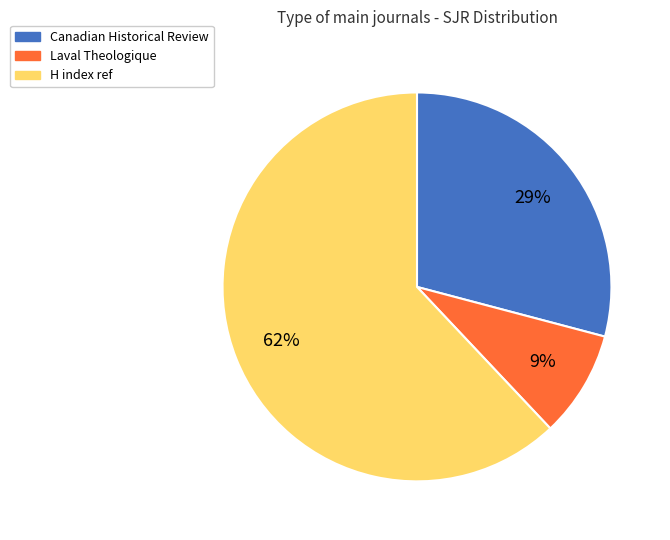

Which category accounts for the majority?

H index ref